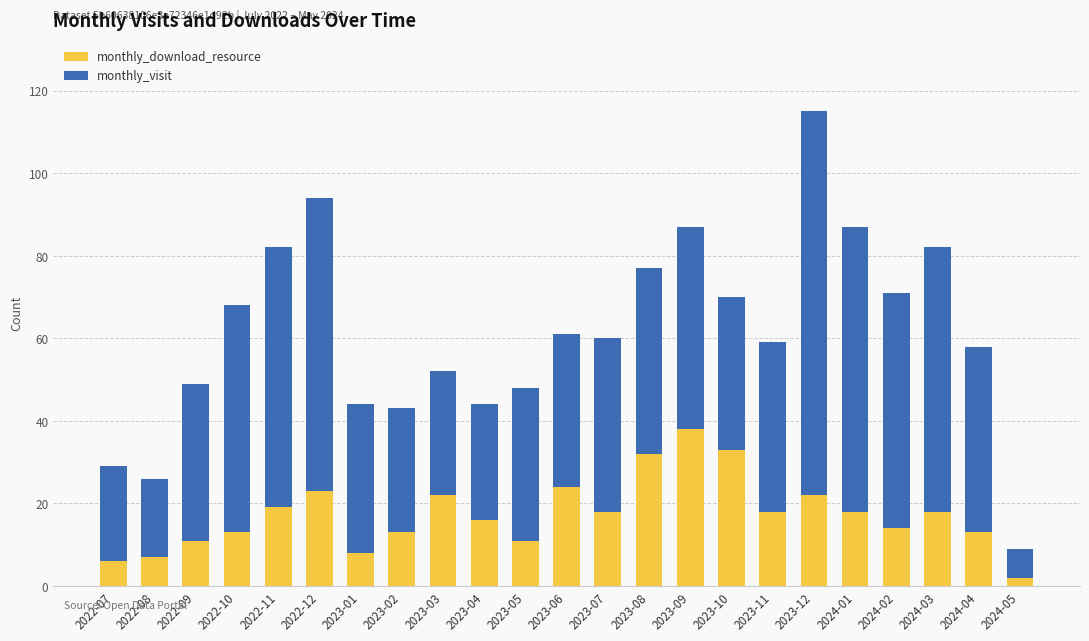

The monthly_download_resource series shows 52 at 2023-08. True or false?

False